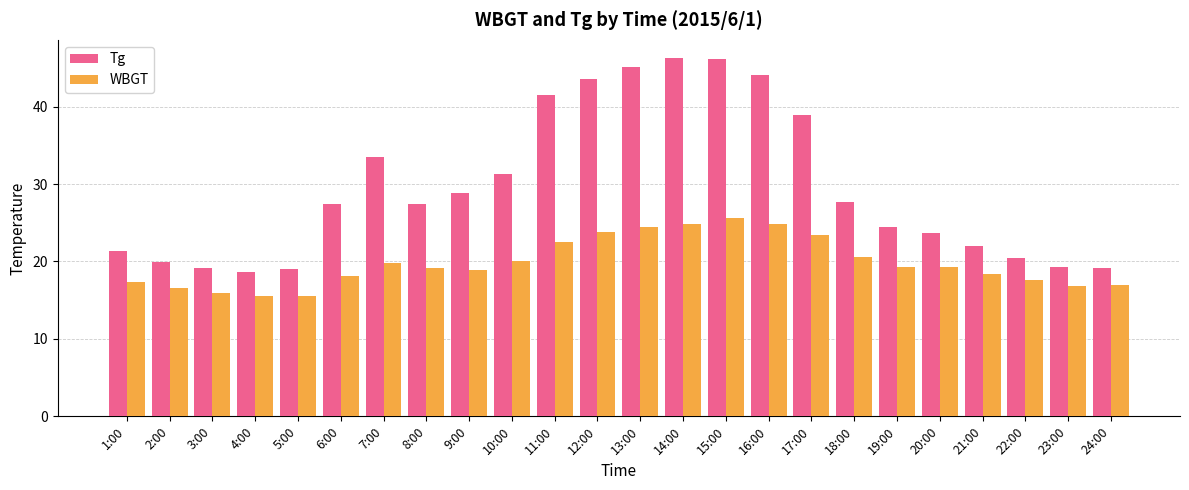

What is the spread (max minus min) of values at 9:00?

9.9